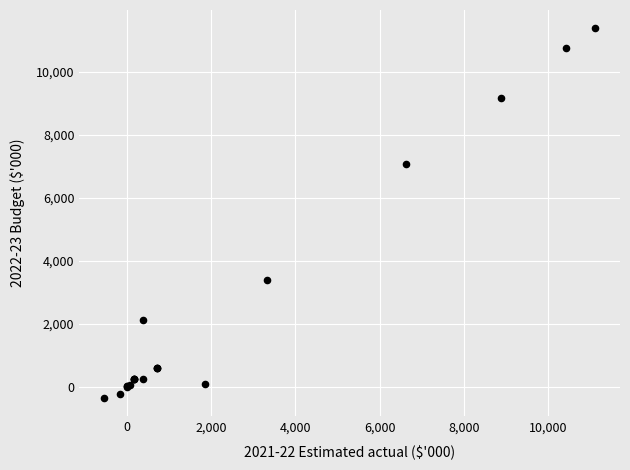

What Y value in the scatter plot is closest to 5514?

7088